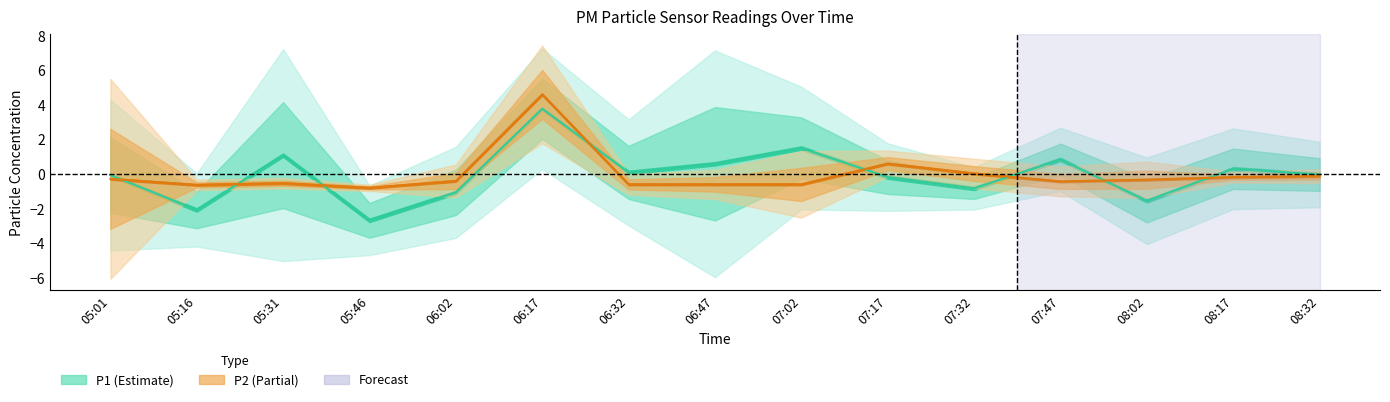

The P2 series shows -0.4 at 05:01. True or false?

False